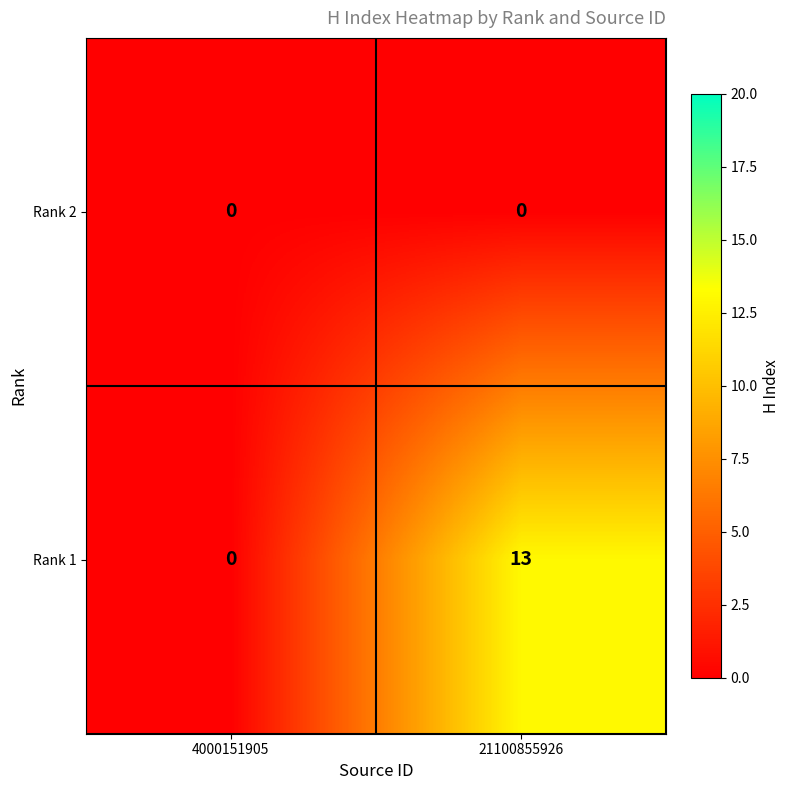

Reading left to right, what are all the values shown in this chart?

Rank 2: 4000151905=0	21100855926=0
Rank 1: 4000151905=0	21100855926=13